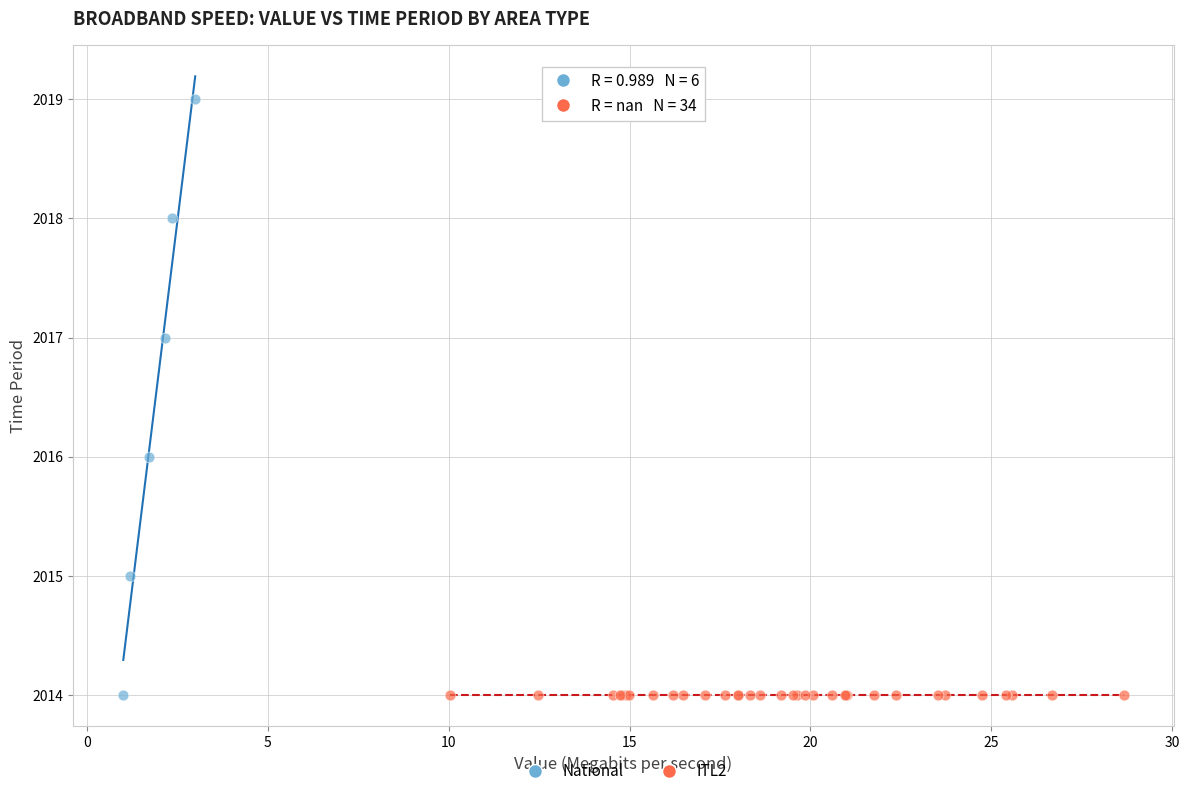

Which series contains the highest Y value?

National